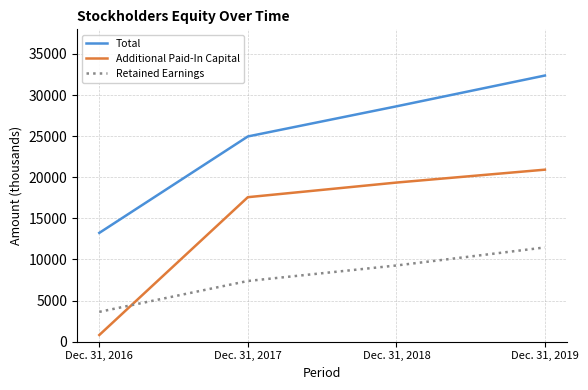

Which series has the widest spread of values?

Additional Paid-In Capital